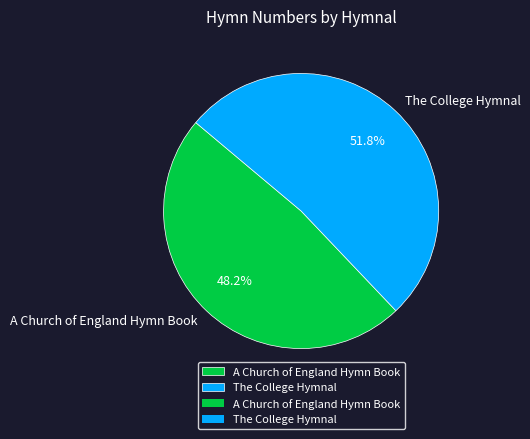

True or false: A Church of England Hymn Book accounts for 35% of the total.

False